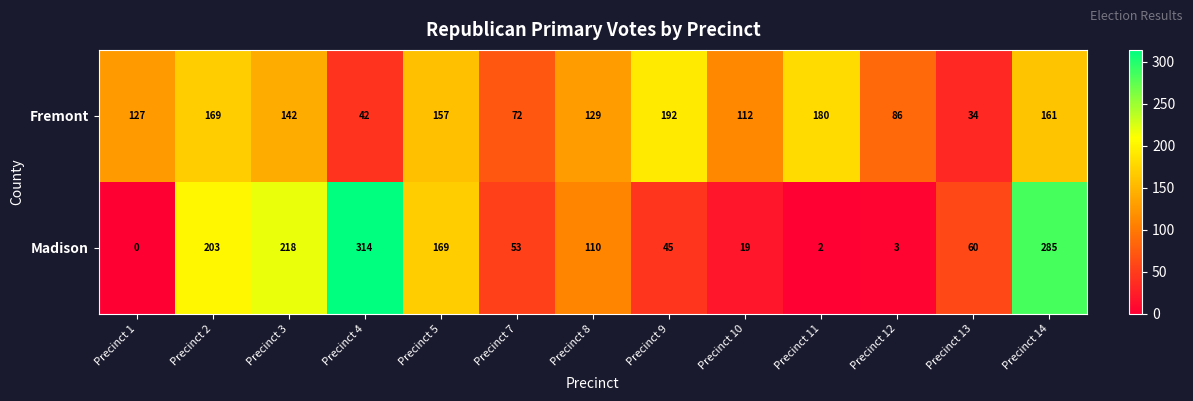

The Fremont series shows 169 at Precinct 2. True or false?

True